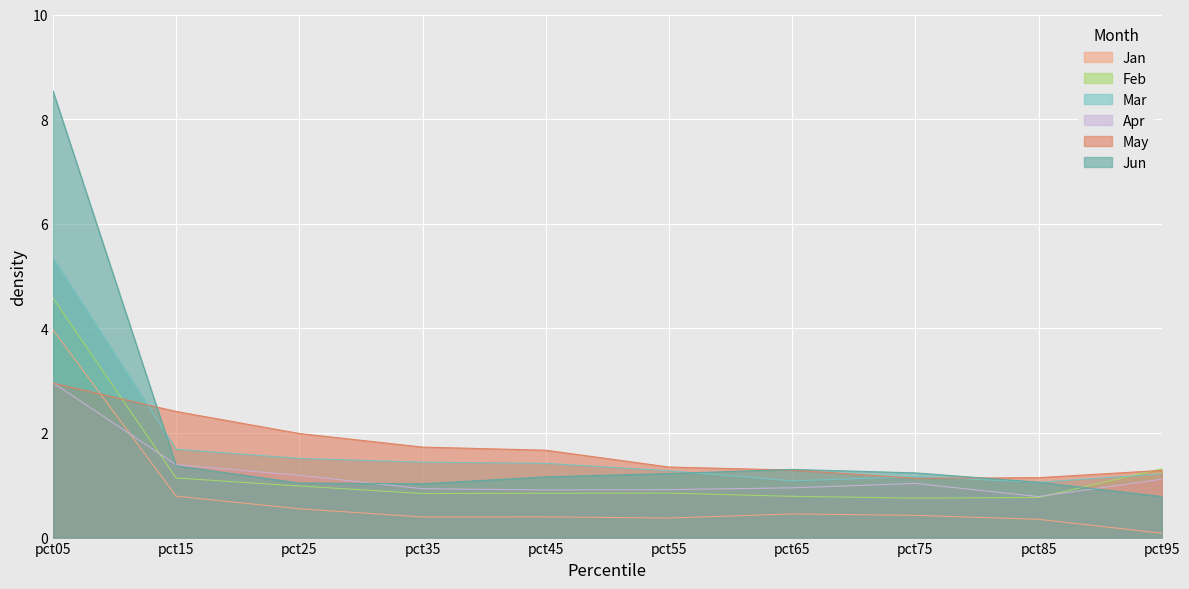

Which series has the largest total across all categories?

Jun